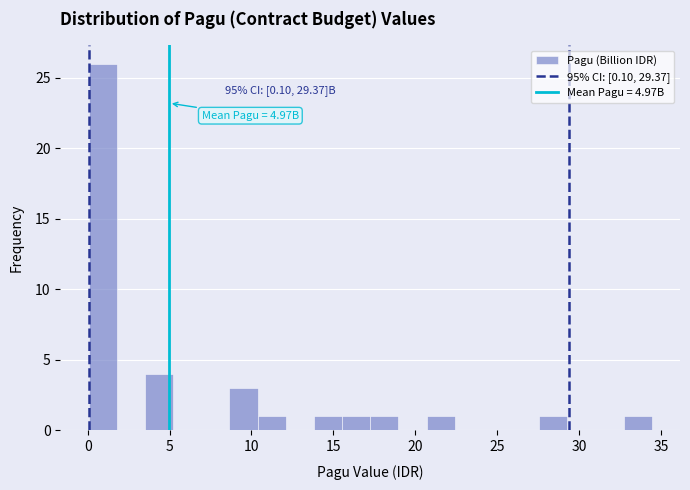

Around what value on the x-axis is the tallest bar? Give the approximate position of its centre, as read against the axis.

1.0